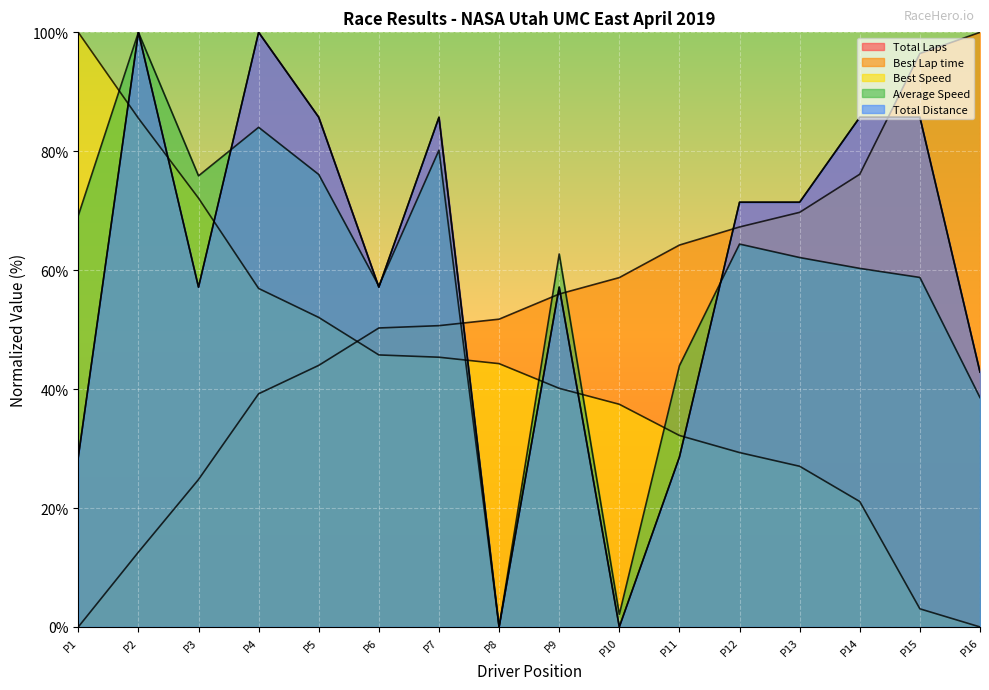

What are all the series names shown in the legend?

Total Laps, Best Lap time, Best Speed, Average Speed, Total Distance